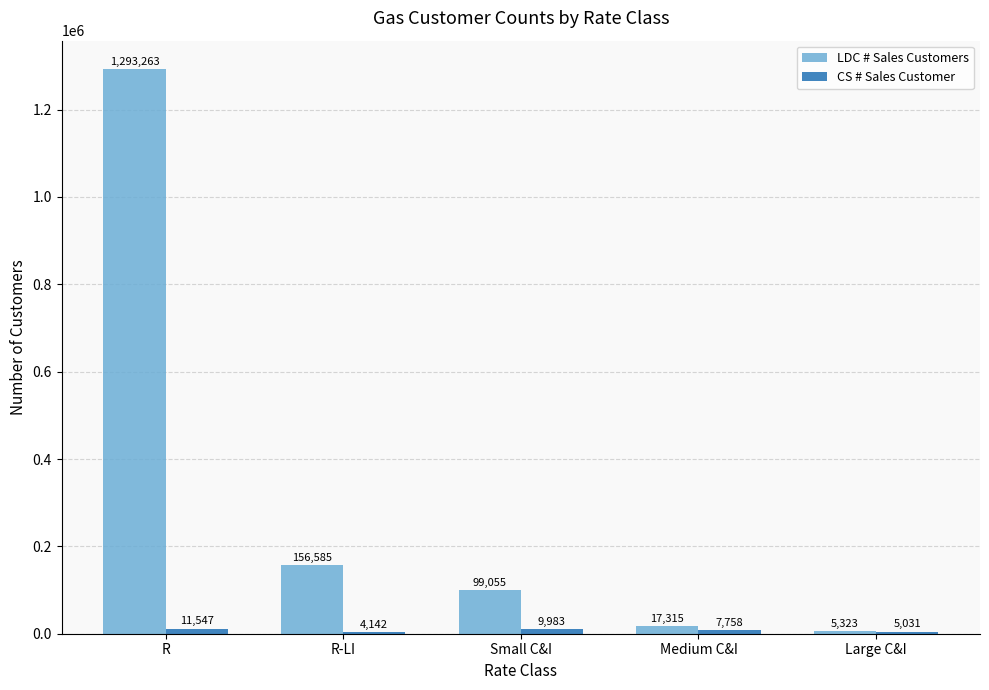

How many bars are there in total?

10